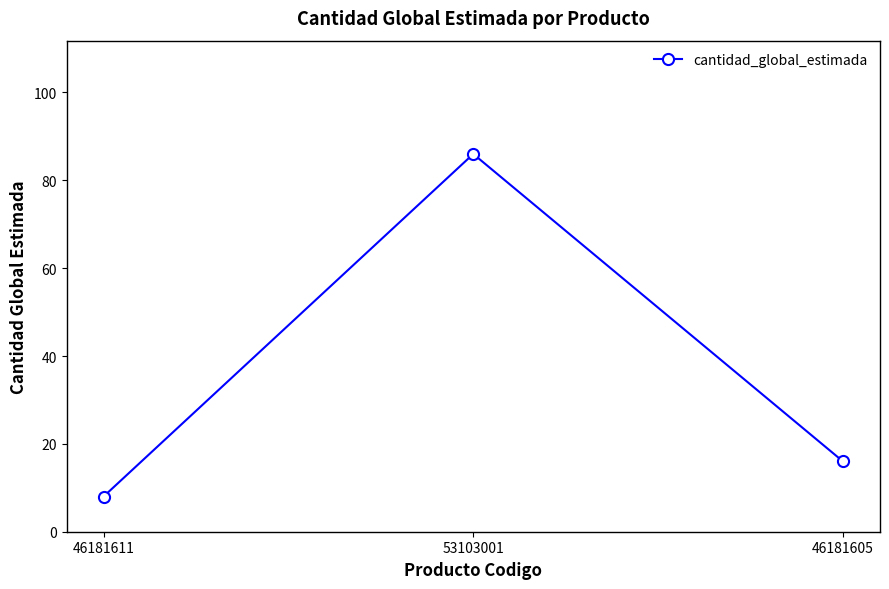

Reading left to right, transcribe all the data shown in this chart.

46181611=8	53103001=86	46181605=16